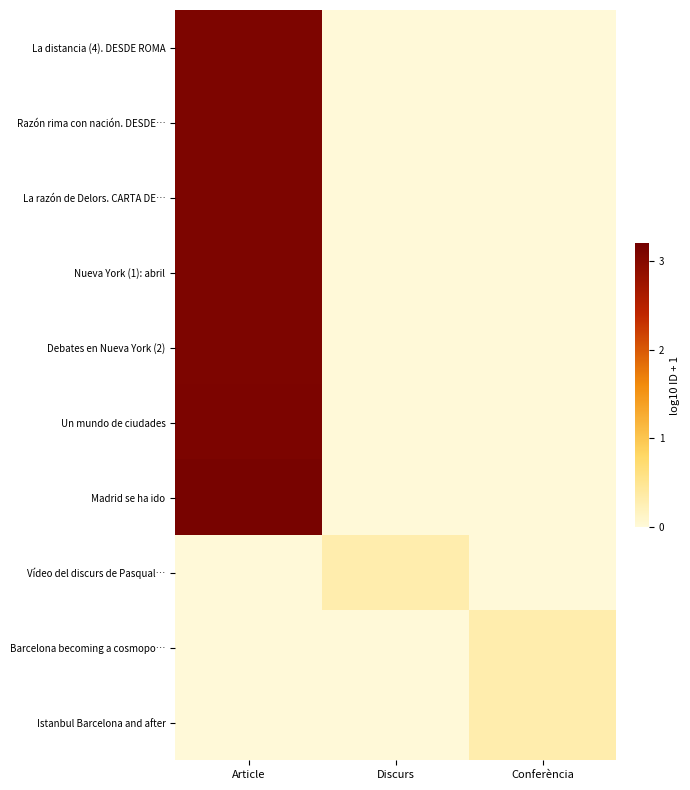

Reading left to right, extract all data points from this chart.

La distancia (4). DESDE ROMA: Article=3.1	Discurs=0.0	Conferència=0.0
Razón rima con nación. DESDE…: Article=3.1	Discurs=0.0	Conferència=0.0
La razón de Delors. CARTA DE…: Article=3.1	Discurs=0.0	Conferència=0.0
Nueva York (1): abril: Article=3.1	Discurs=0.0	Conferència=0.0
Debates en Nueva York (2): Article=3.1	Discurs=0.0	Conferència=0.0
Un mundo de ciudades: Article=3.1	Discurs=0.0	Conferència=0.0
Madrid se ha ido: Article=3.1	Discurs=0.0	Conferència=0.0
Vídeo del discurs de Pasqual…: Article=0.0	Discurs=0.3	Conferència=0.0
Barcelona becoming a cosmopo…: Article=0.0	Discurs=0.0	Conferència=0.3
Istanbul Barcelona and after: Article=0.0	Discurs=0.0	Conferència=0.3